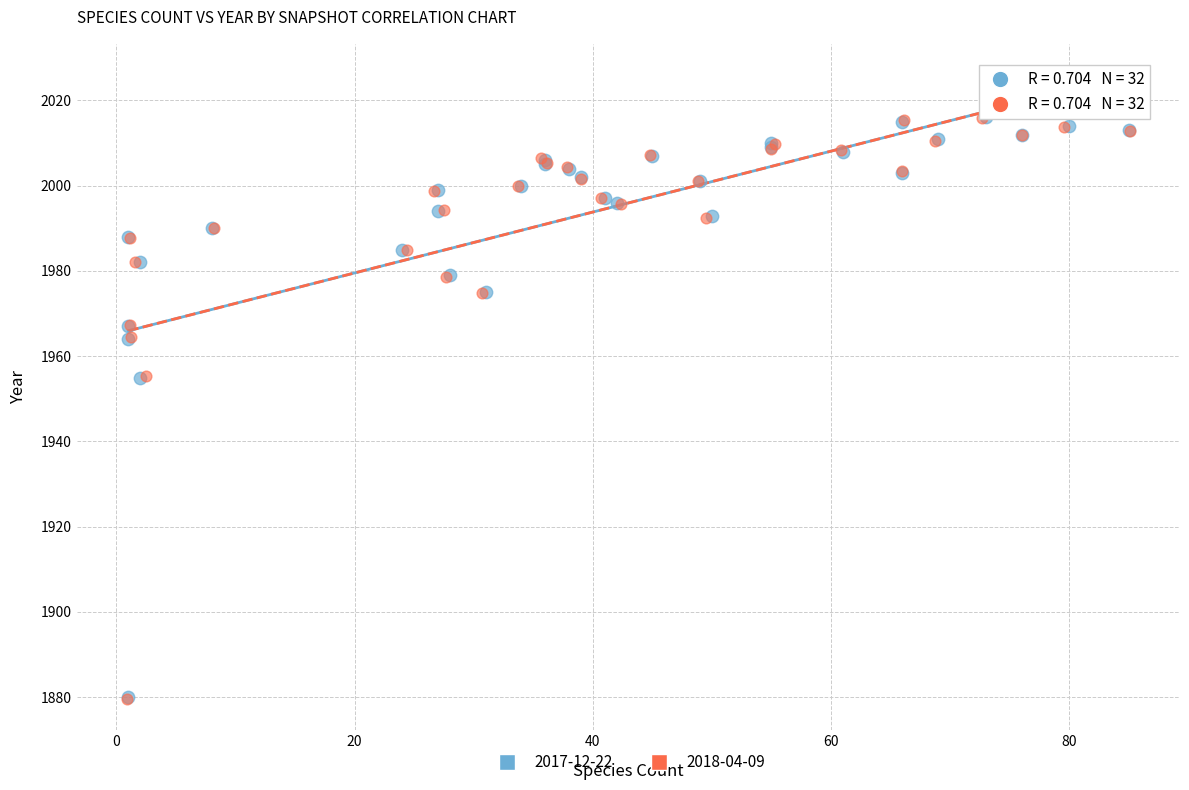

Which series has the widest spread of Y values?

2018-04-09